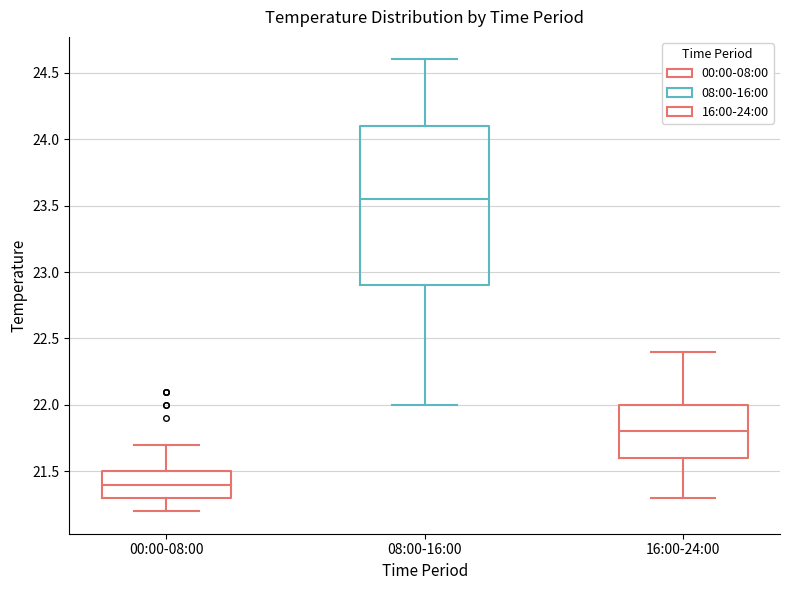

Reading left to right, transcribe this box plot: for each box, give where its median line is, the range the box spans, and where its two whiskers end, as read against the y-axis. The values are not printed on the chart, so give them approximately, as read against the axis.

00:00-08:00: median 21.40, box 21.30 to 21.50, whiskers 21.20 to 21.70
08:00-16:00: median 23.55, box 22.90 to 24.10, whiskers 22.00 to 24.60
16:00-24:00: median 21.80, box 21.60 to 22.00, whiskers 21.30 to 22.40